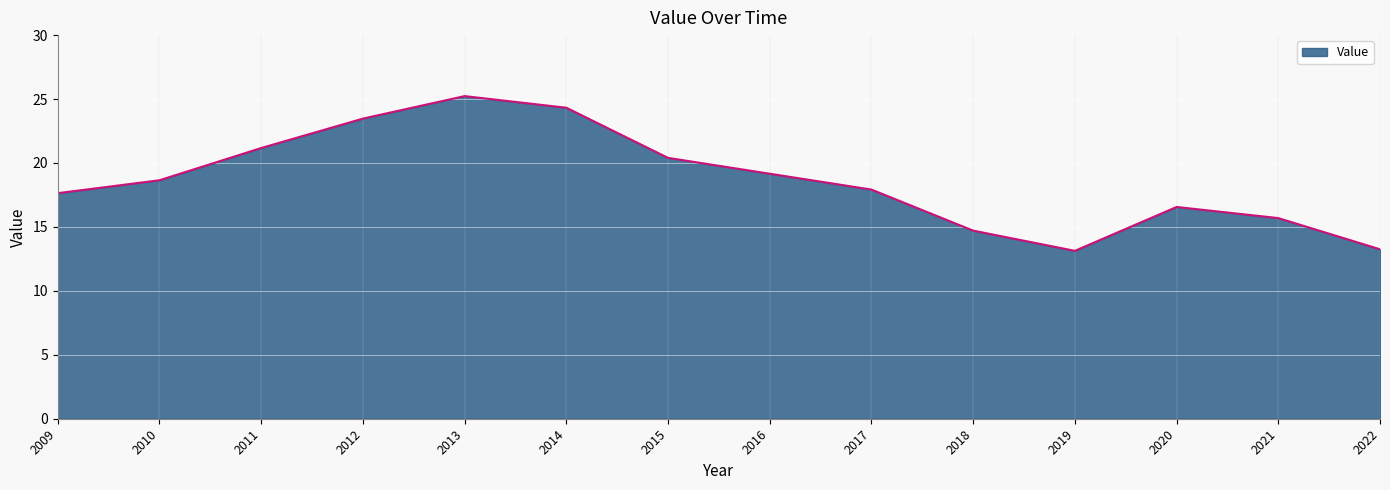

The chart shows a value of 31.2 at 2016. True or false?

False